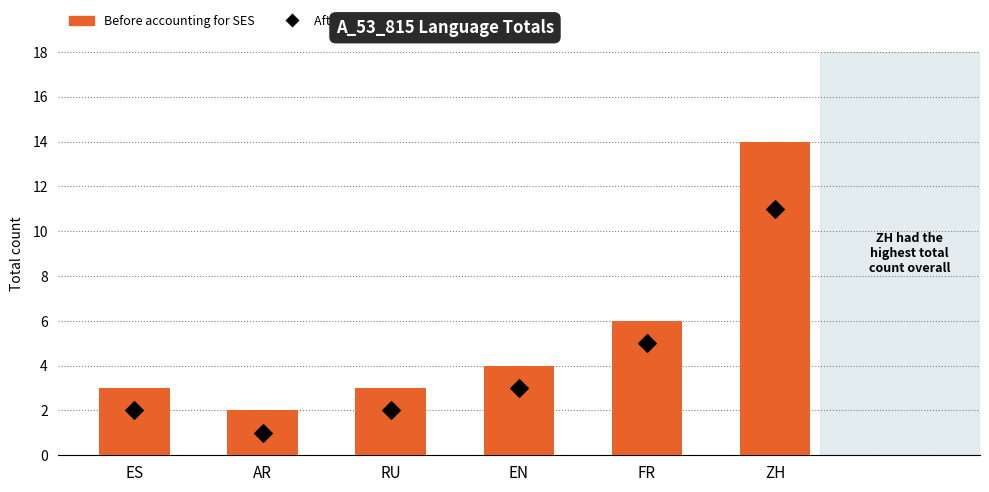

At which category is the sum across all series the highest?

ZH